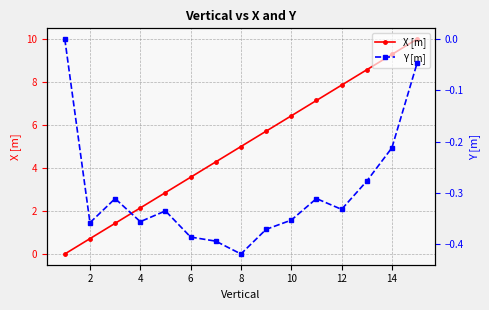

Is it true that X [m] equals 1.7 at 14?

False